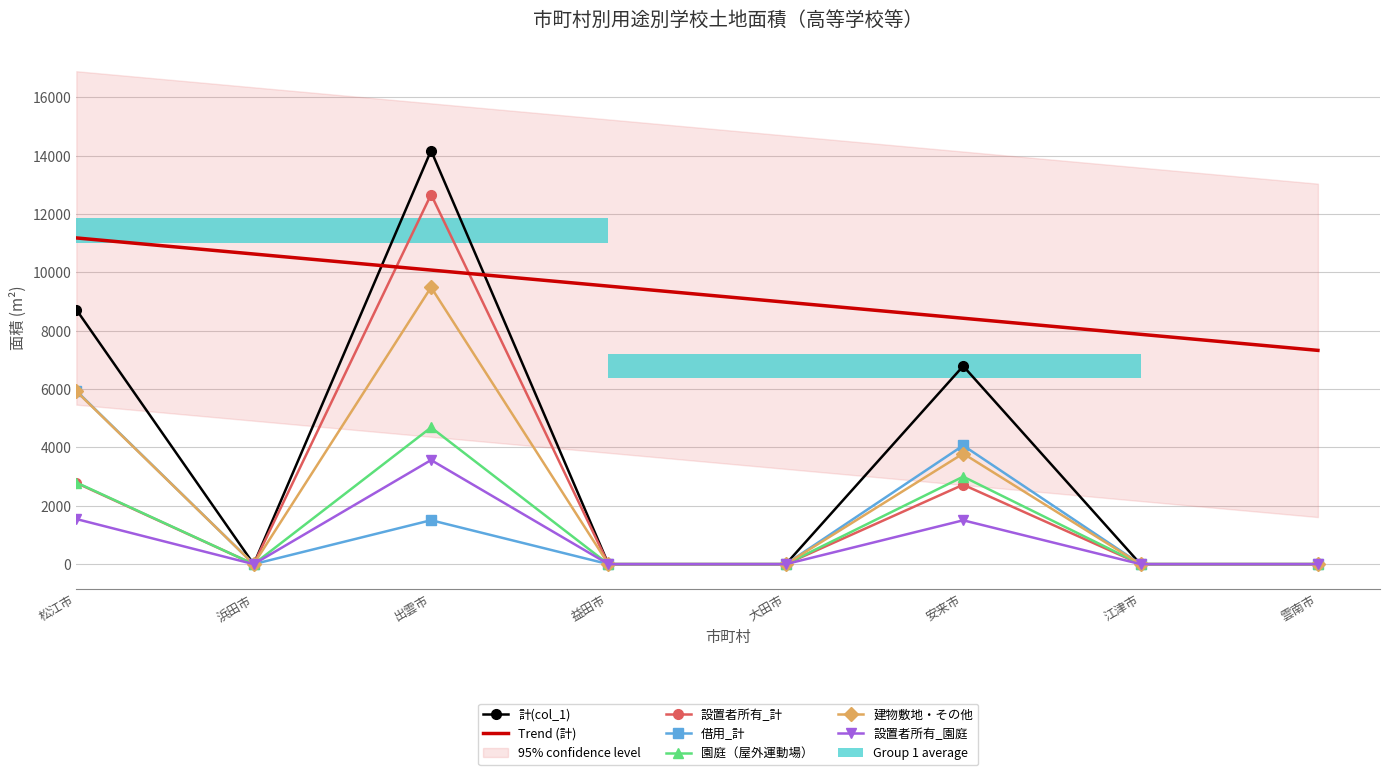

How many 計(col_1) values are between 0 and 8726?

7